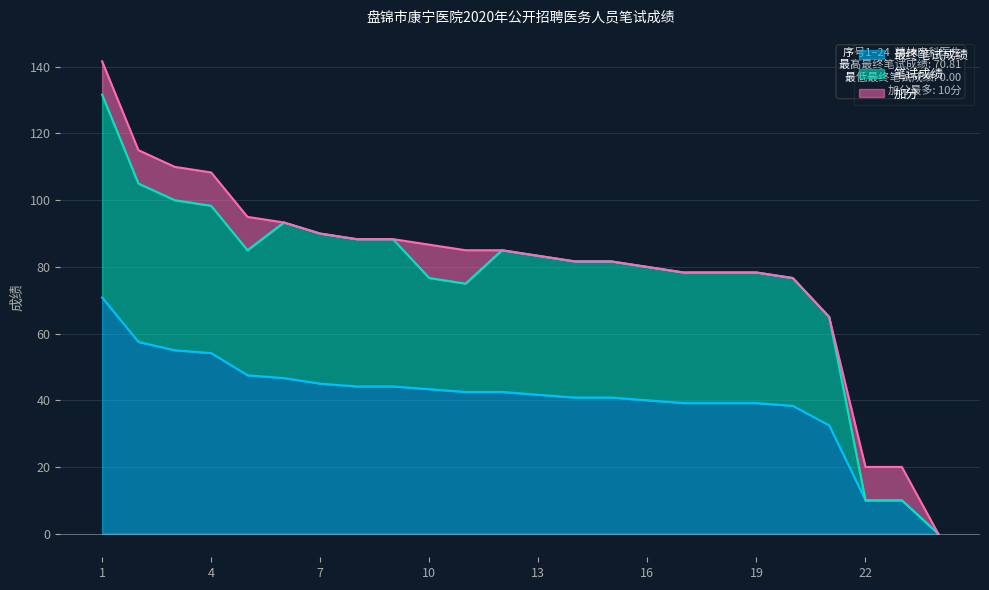

What are all the series names shown in the legend?

最终笔试成绩, 笔试成绩, 加分